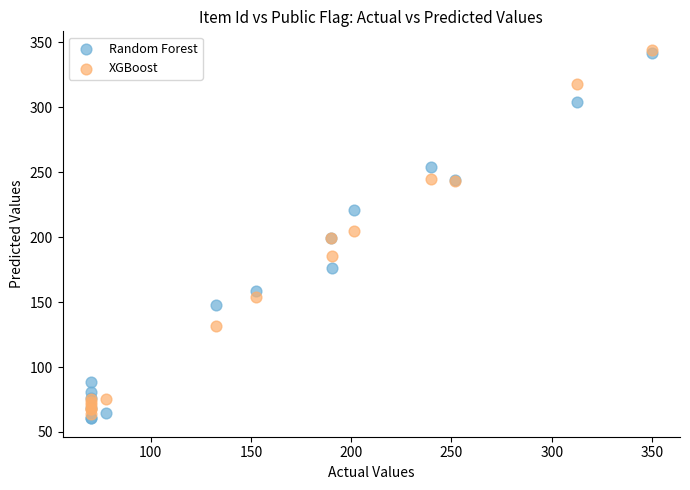

Which series has the largest Y range (max minus min)?

Random Forest